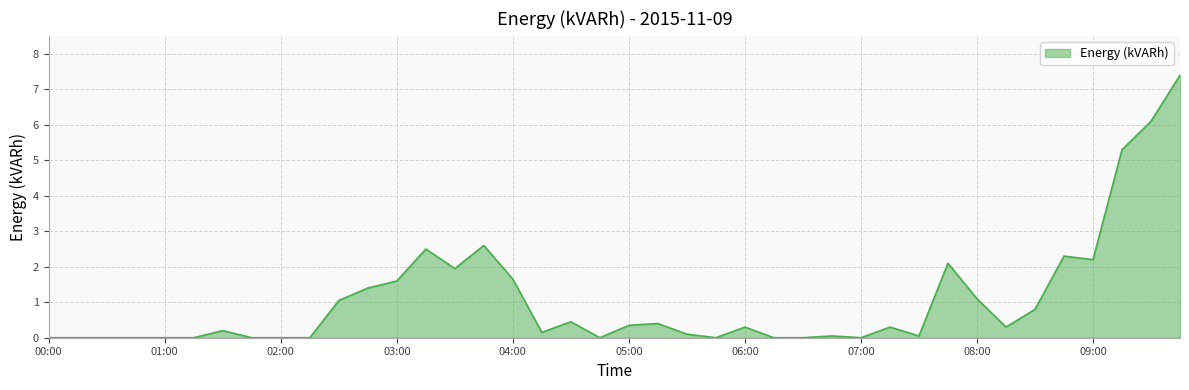

What is the greatest value displayed?

7.4